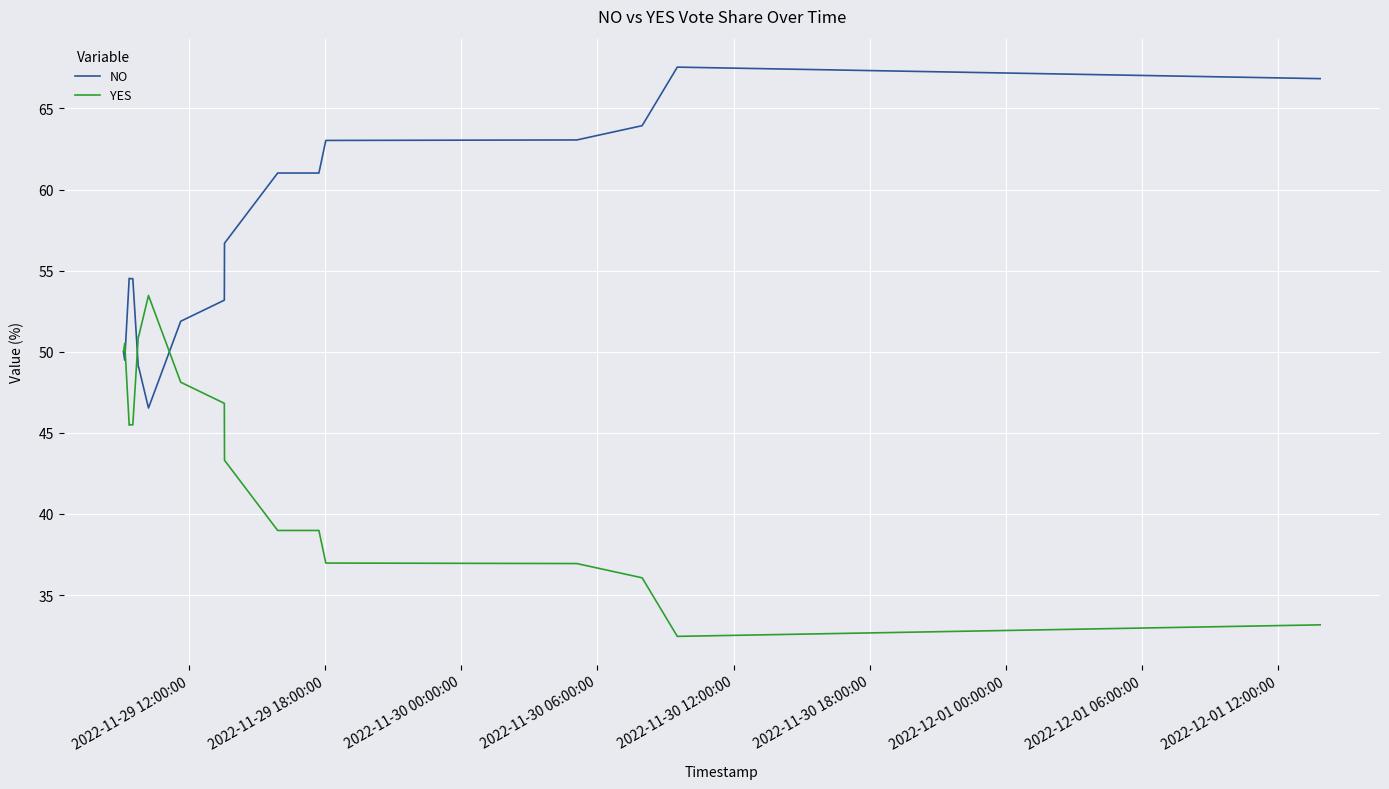

After their last crossing, which series has the higher values: NO or YES?

NO